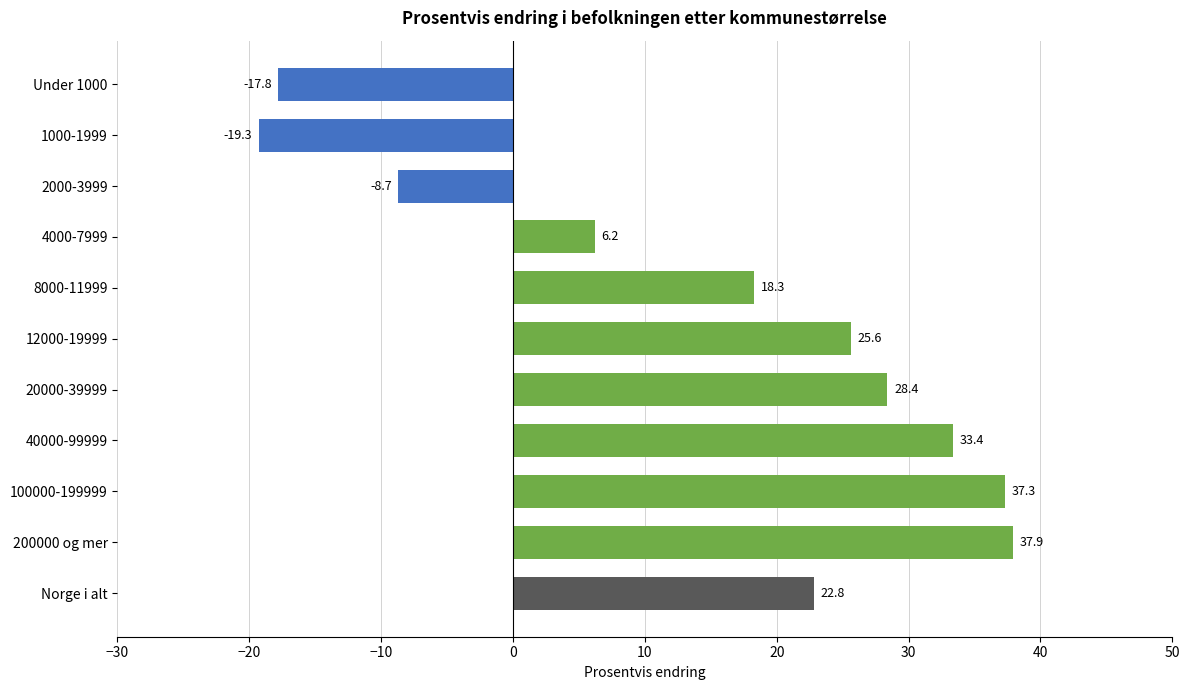

How many distinct data groups are displayed?

1